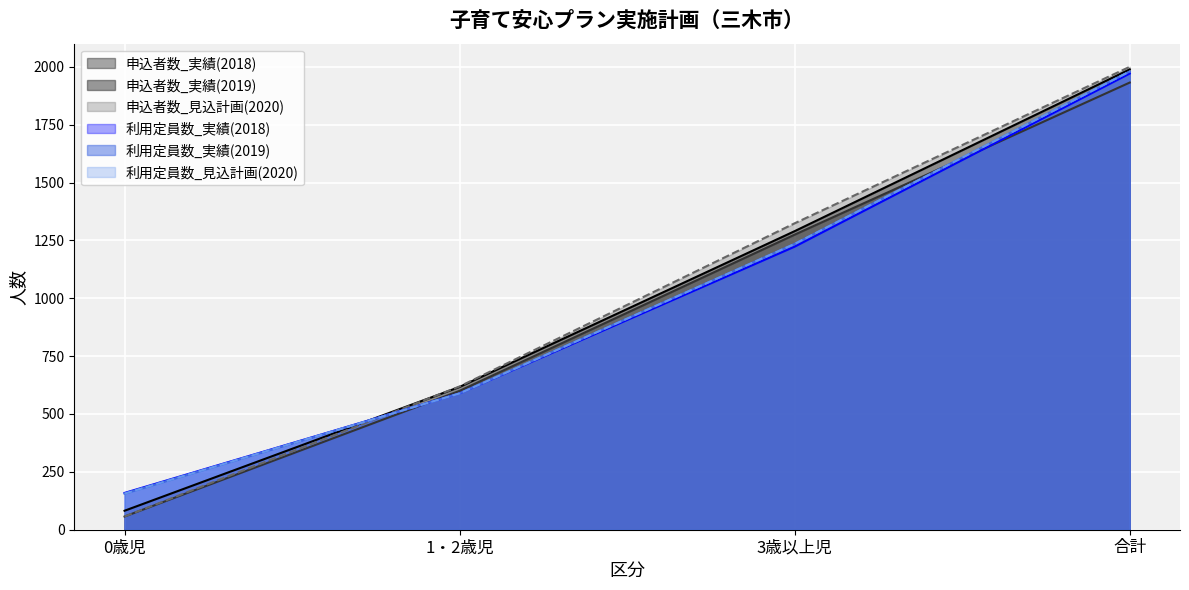

What is the sum of the 申込者数_実績(43191) values at 合計 and 1・2歳児?

2606